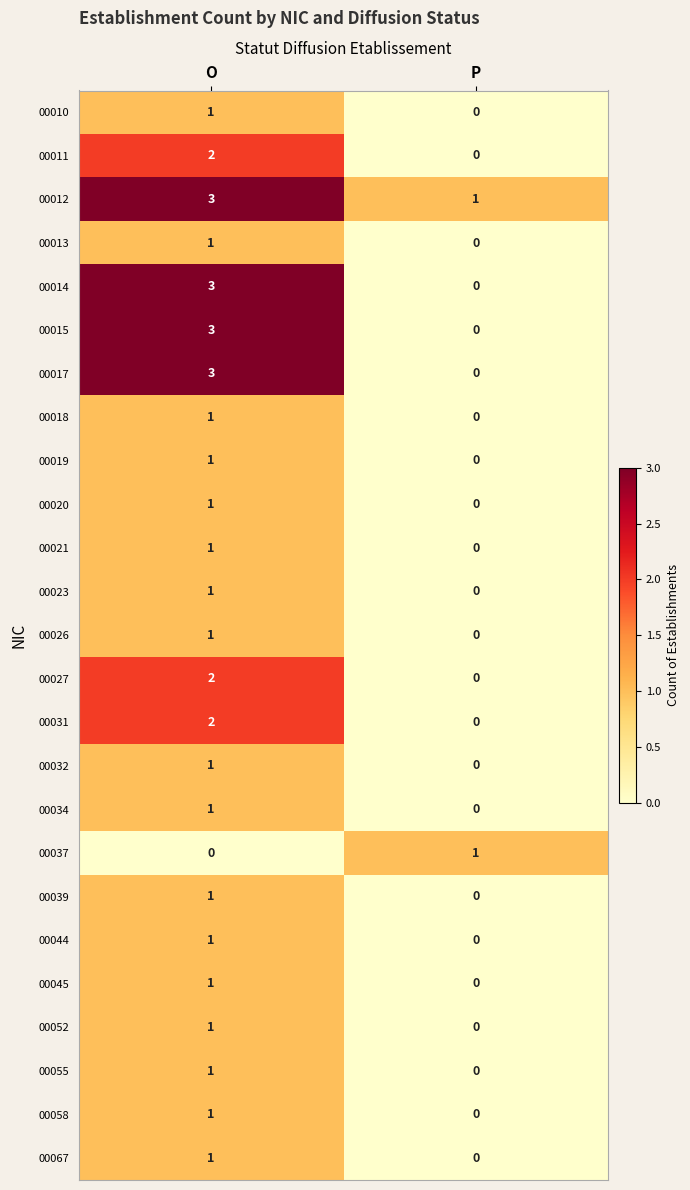

What is the greatest value displayed?

3